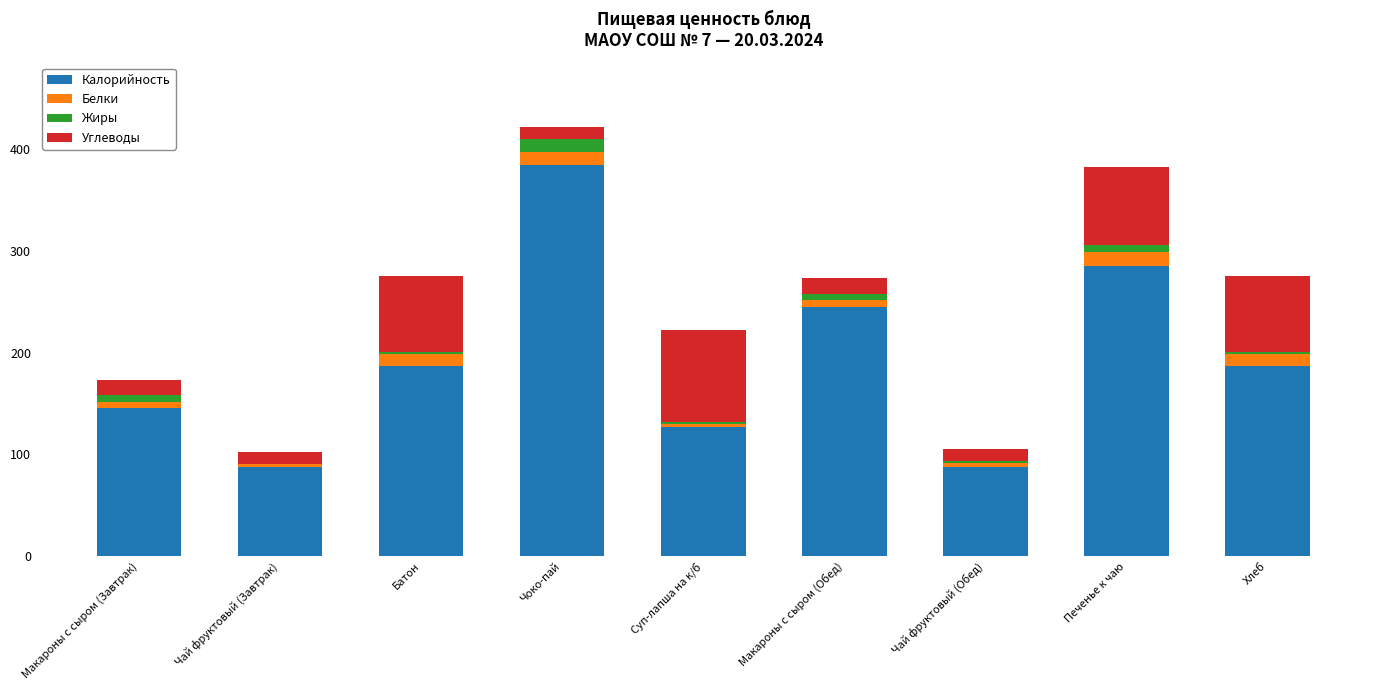

How many data points does each series have?

9